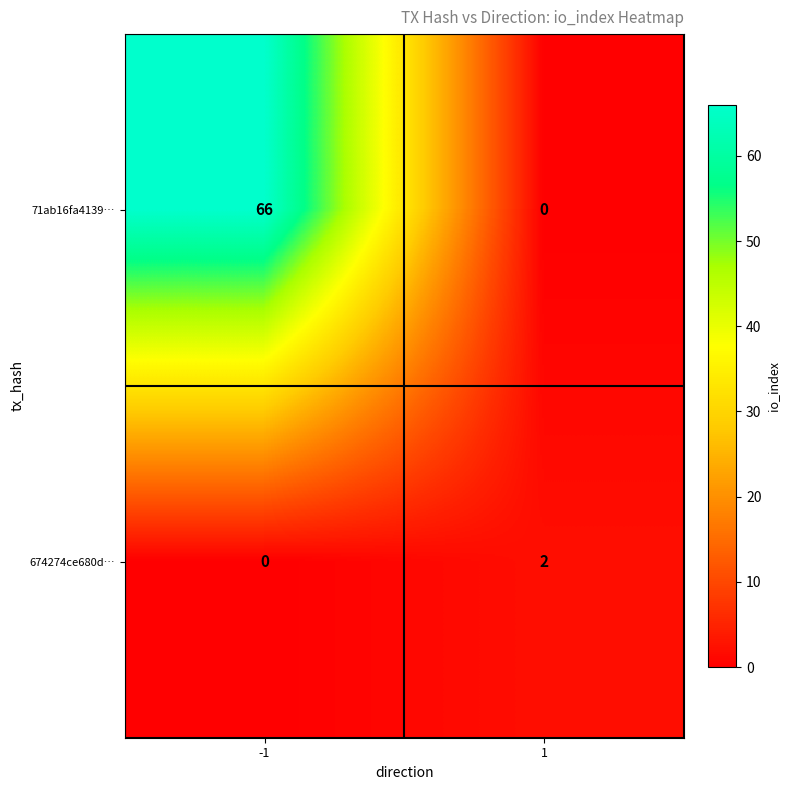

What is the average value of the 71ab16fa4139… series?

33